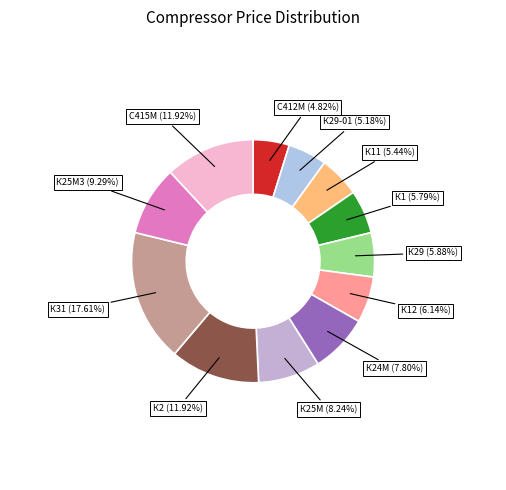

Count the number of slices in the pie.

12